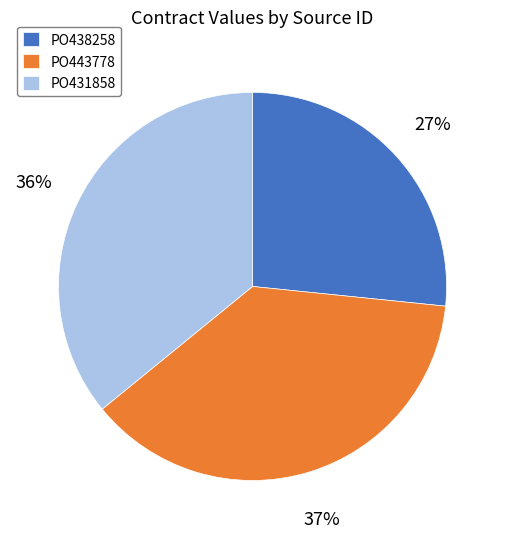

Which category has the biggest portion of the pie?

PO443778